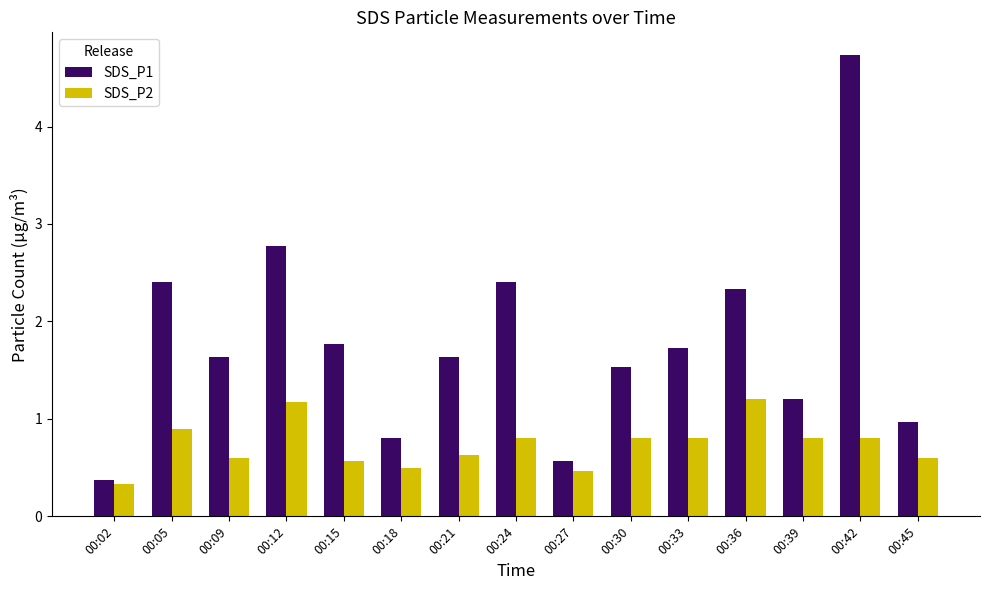

Reading right to left, what are all the values shown in this chart?

SDS_P1: 1.0	4.7	1.2	2.3	1.7	1.5	0.6	2.4	1.6	0.8	1.8	2.8	1.6	2.4	0.4
SDS_P2: 0.6	0.8	0.8	1.2	0.8	0.8	0.5	0.8	0.6	0.5	0.6	1.2	0.6	0.9	0.3